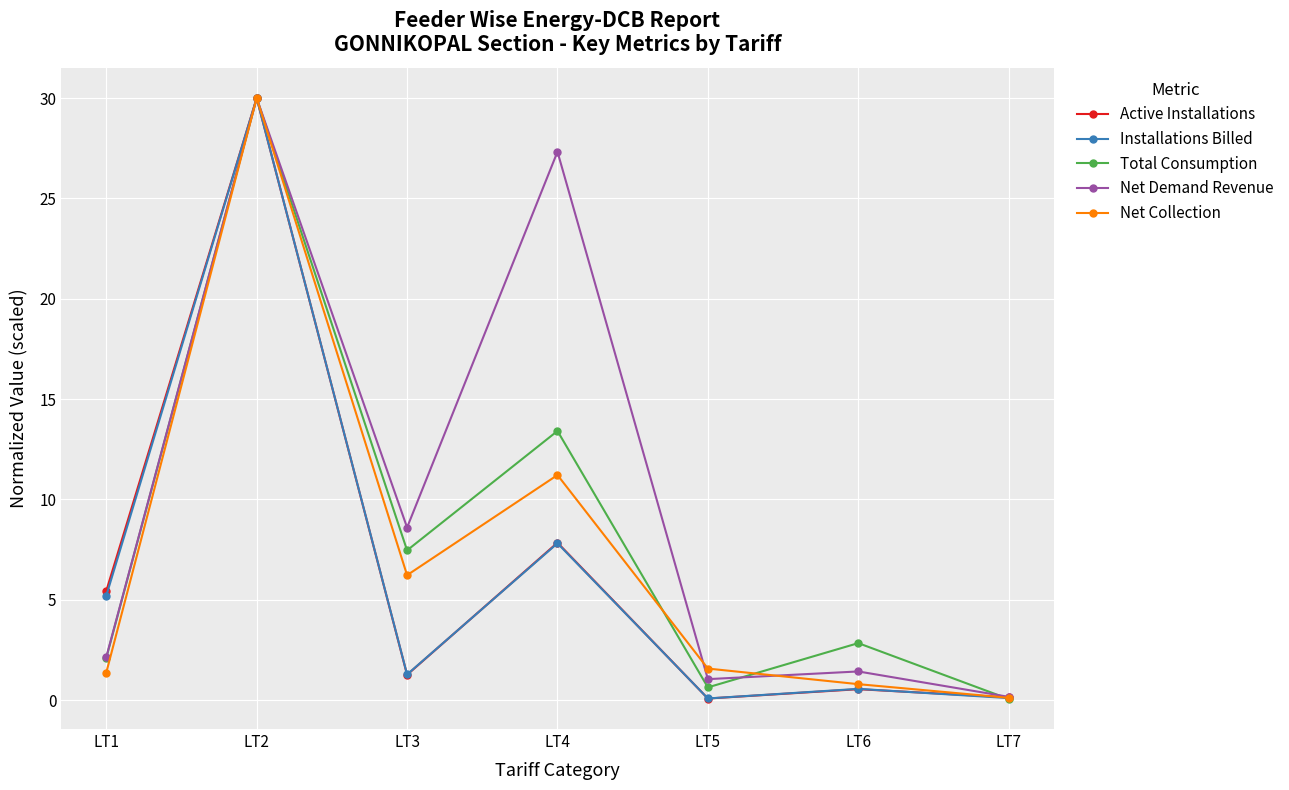

What is the total value across all series at LT7?

0.6